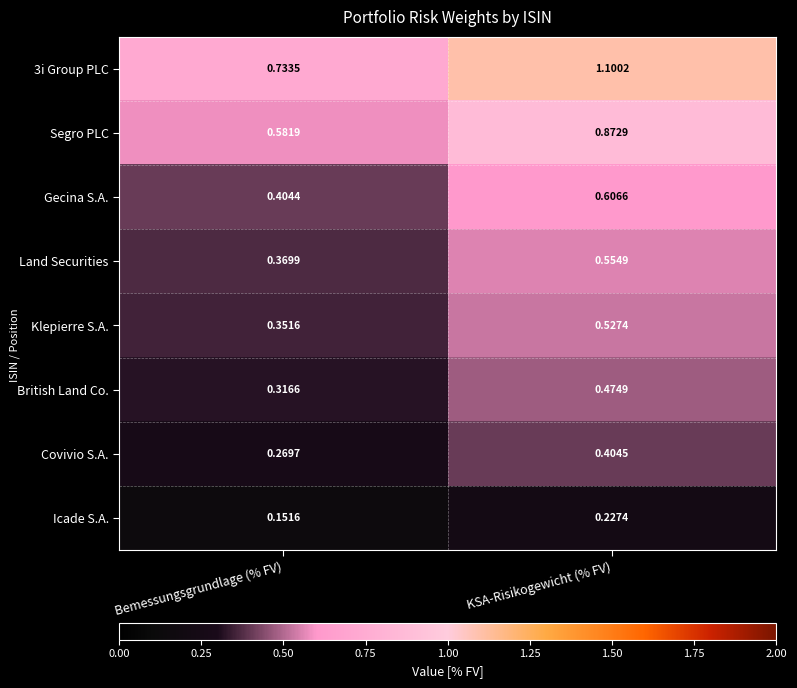

How many series are shown in this chart?

8